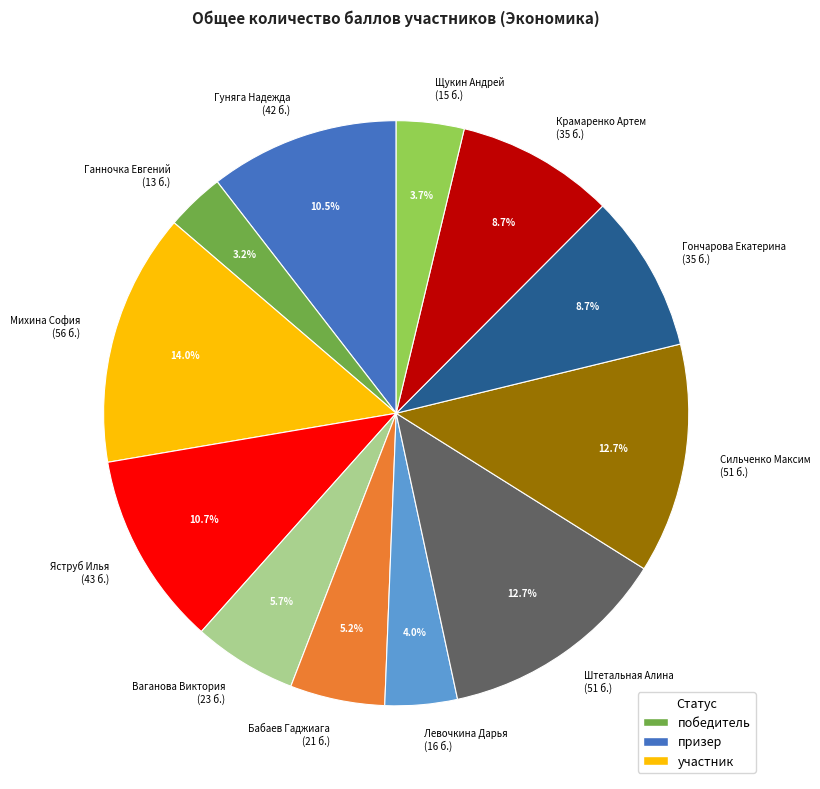

Is the sum of Гуняга Надежда (42 б.) and Сильченко Максим (51 б.) greater than half?

No